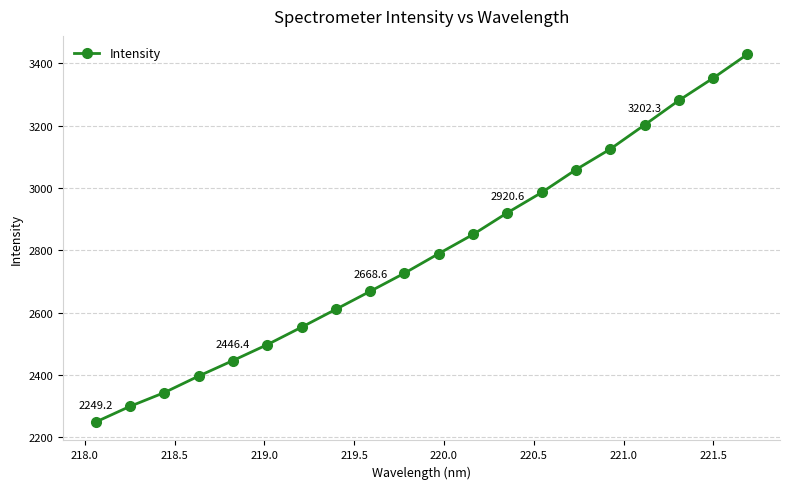

What is the maximum value shown in the chart?

3428.9